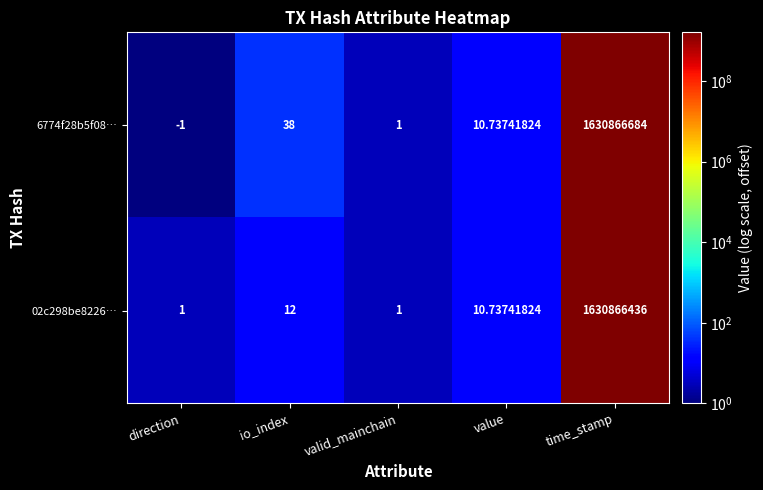

What is the difference between the highest and lowest values at time_stamp?

248.0